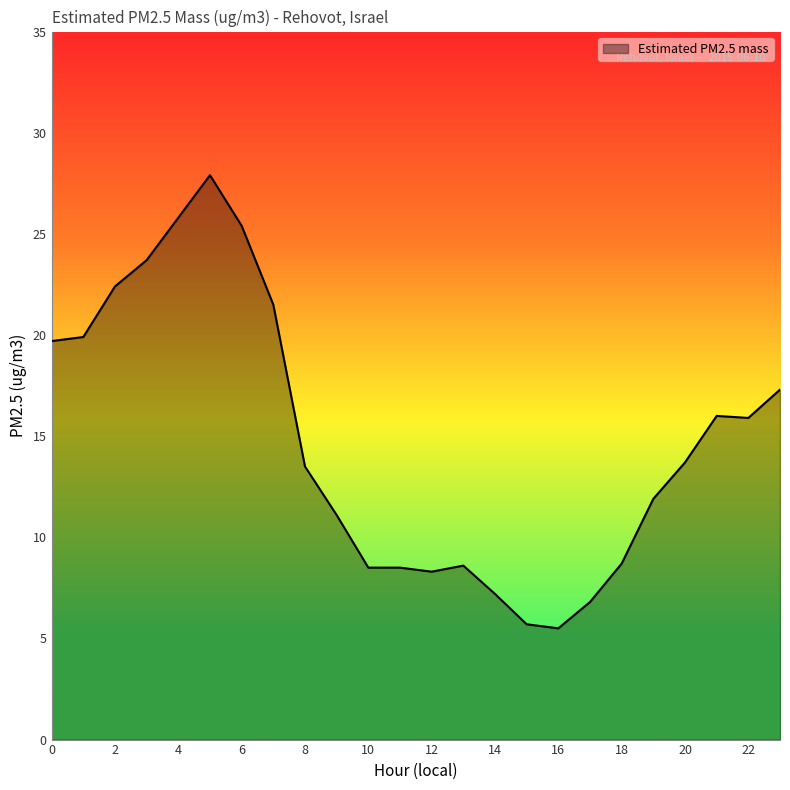

How many lines are shown in the chart?

1